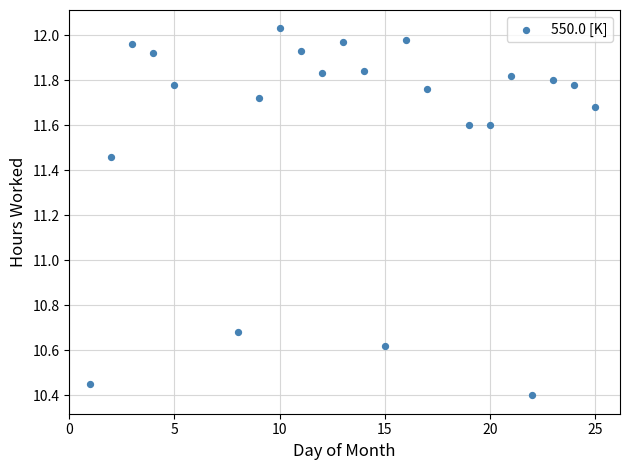

What is the range of Y values (max minus min)?

1.6